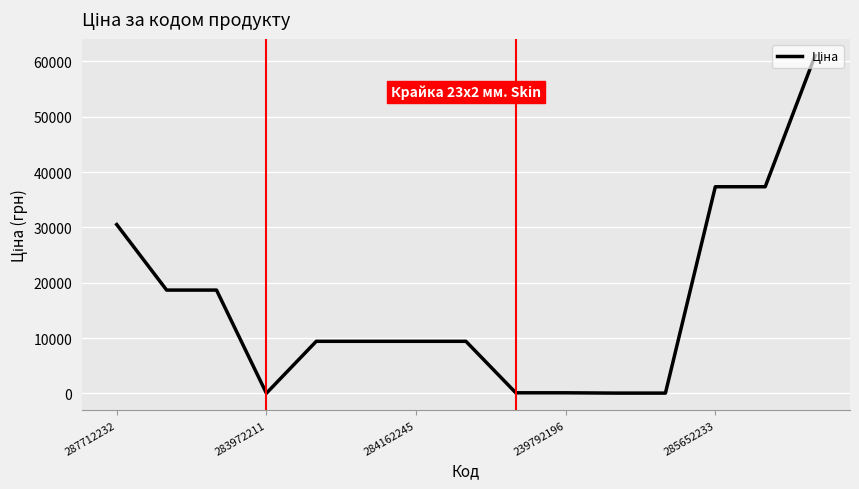

What is the greatest value displayed?

61024.7